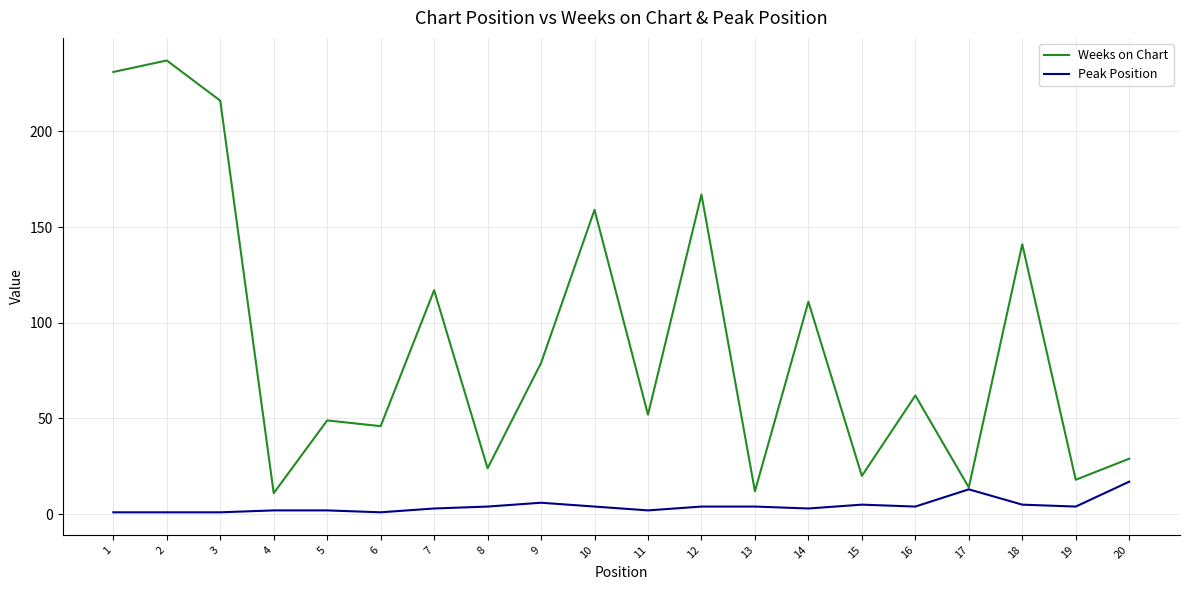

Rank the series by their average value, from lowest to highest.

Peak Position, Weeks on Chart